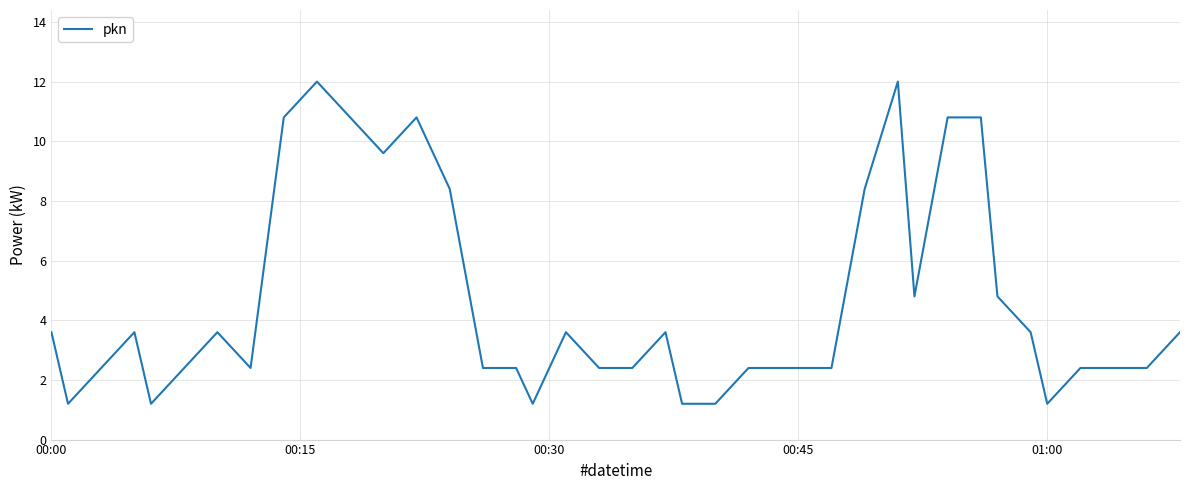

What is the difference between the maximum and minimum values?

10.8